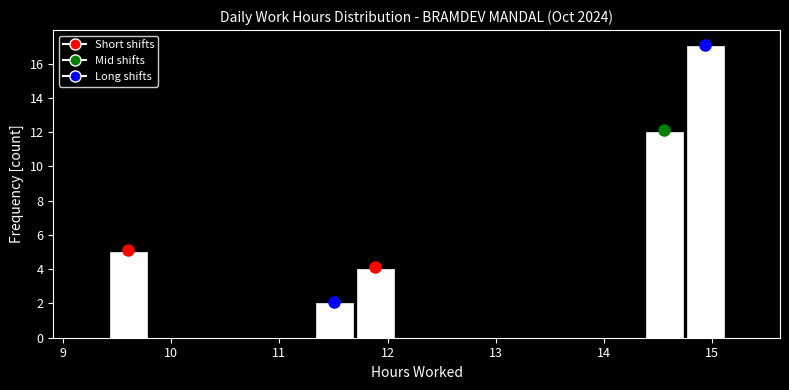

Around what value on the x-axis is the tallest bar? Give the approximate position of its centre, as read against the axis.

14.9